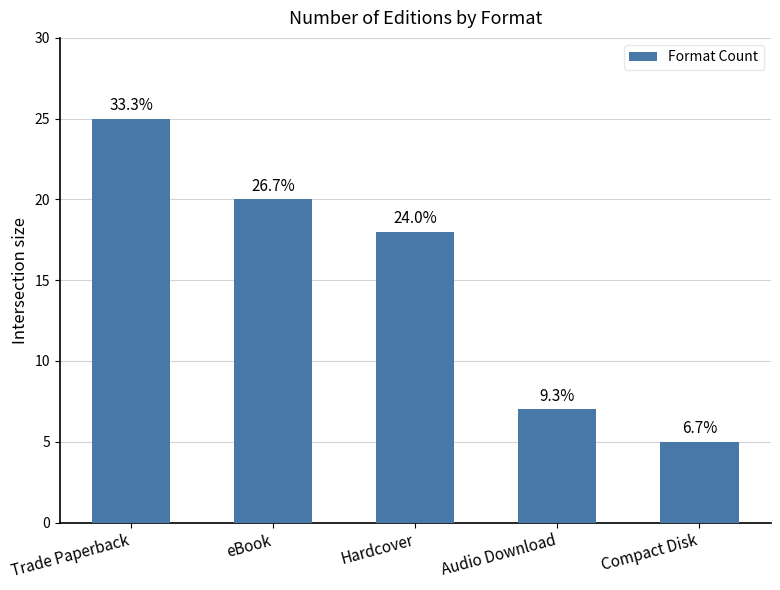

Reading right to left, transcribe all the data shown in this chart.

Compact Disk=5	Audio Download=7	Hardcover=18	eBook=20	Trade Paperback=25